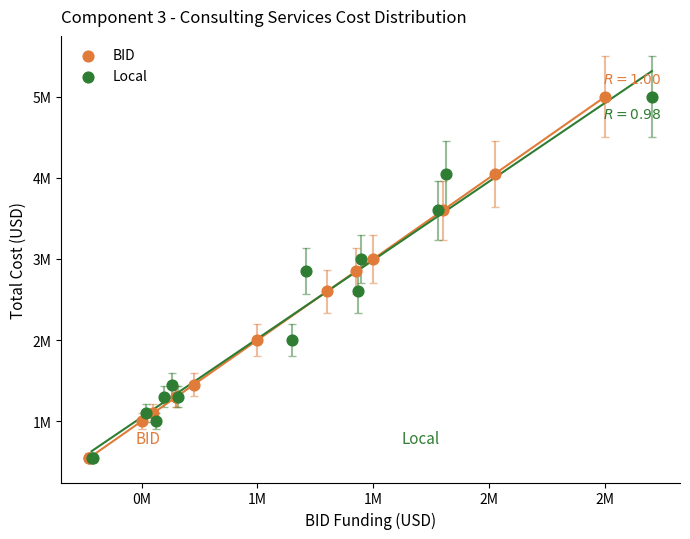

What are all the series names shown in the legend?

BID, Local